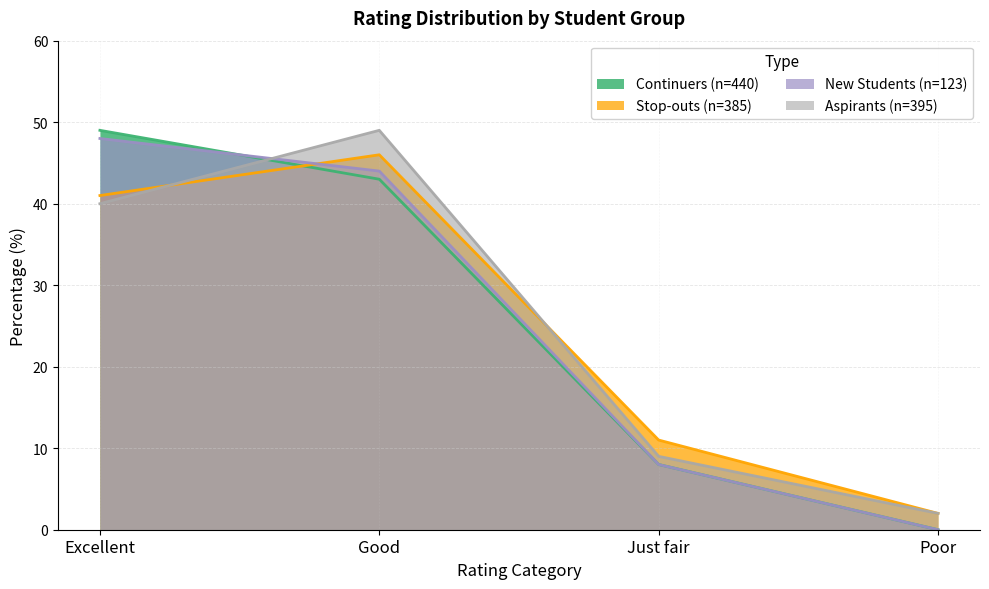

What is the total value across all series at Good?

182